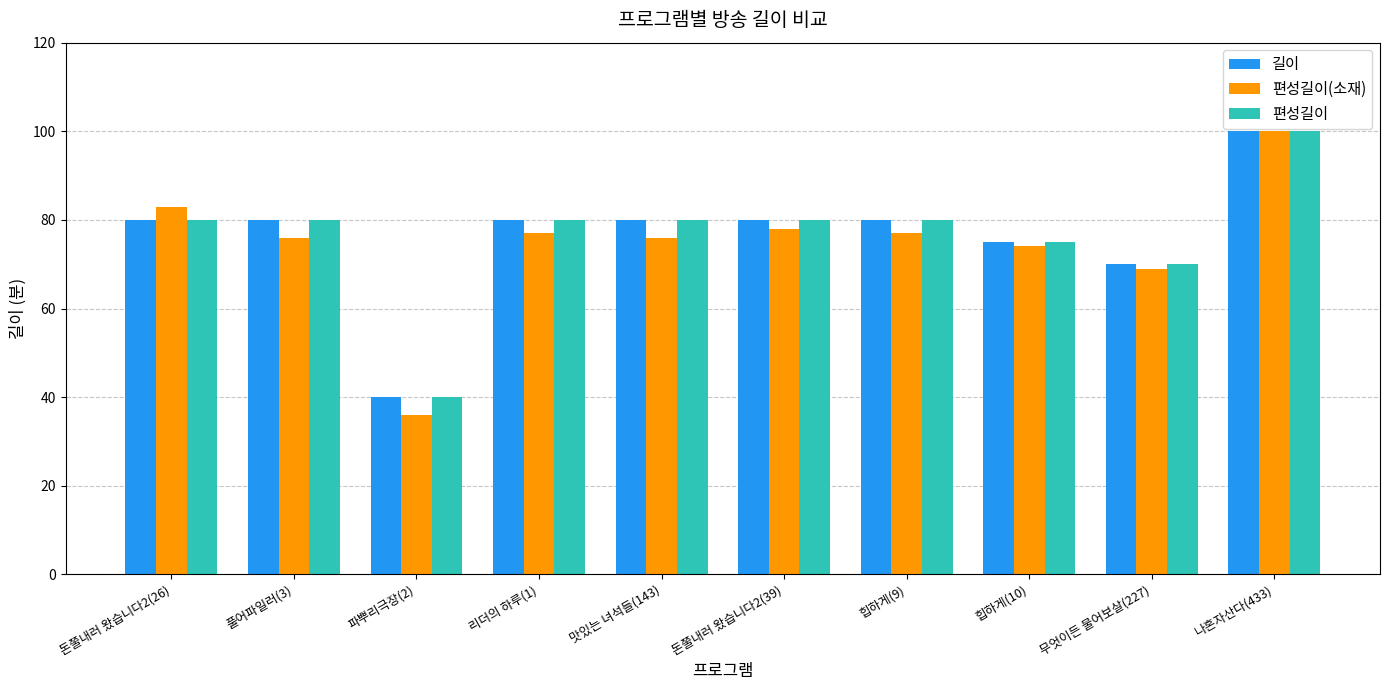

Reading left to right, what are all the values shown in this chart?

길이: 80	80	40	80	80	80	80	75	70	100
편성길이(소재): 83	76	36	77	76	78	77	74	69	100
편성길이: 80	80	40	80	80	80	80	75	70	100